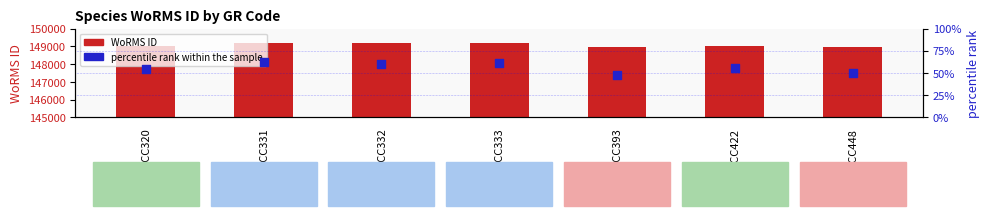

Which series has the widest spread of Y values?

WoRMS ID